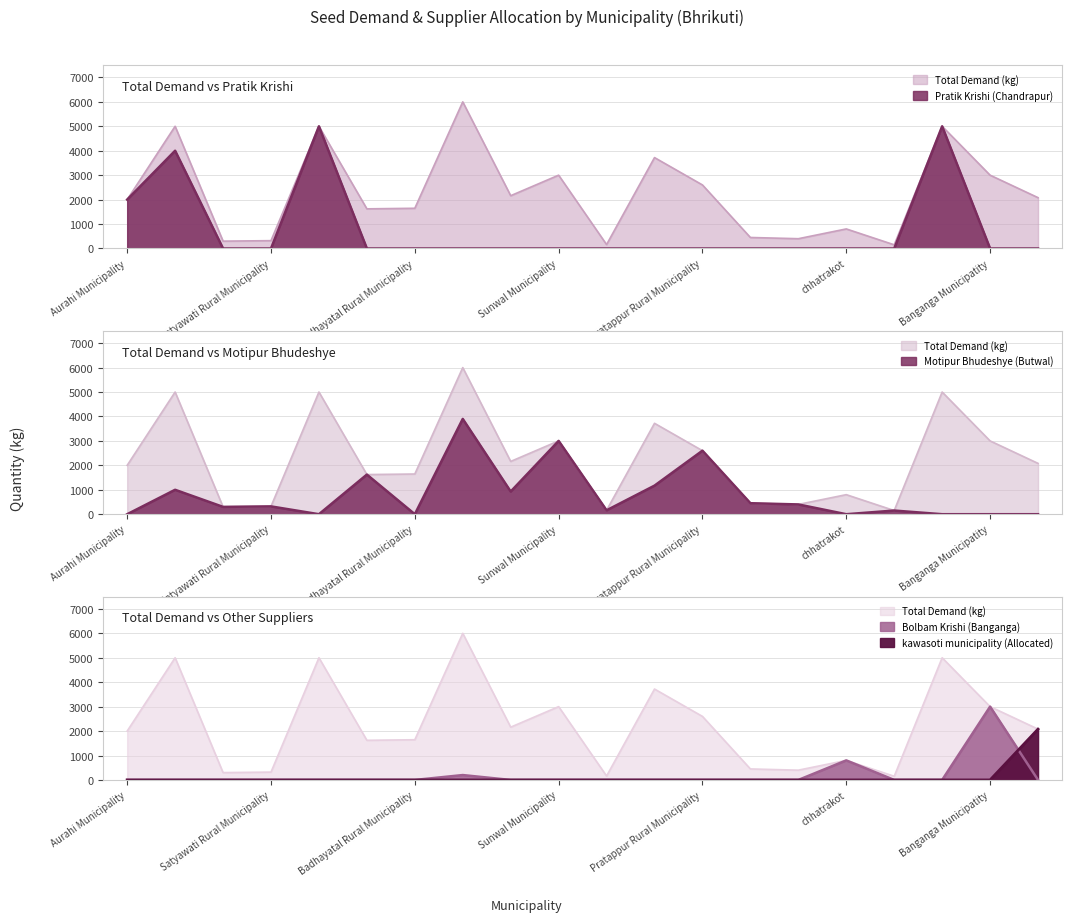

What position from the right is jagarnathpur rural municipality?

16